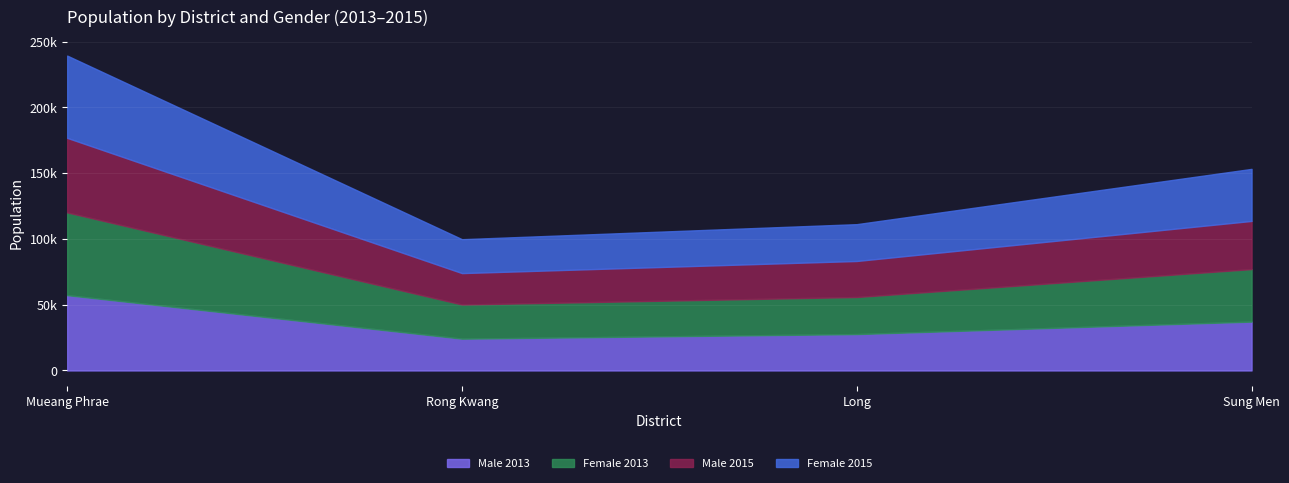

What is the difference between the maximum and second lowest values in the Female 2015 series?

34557